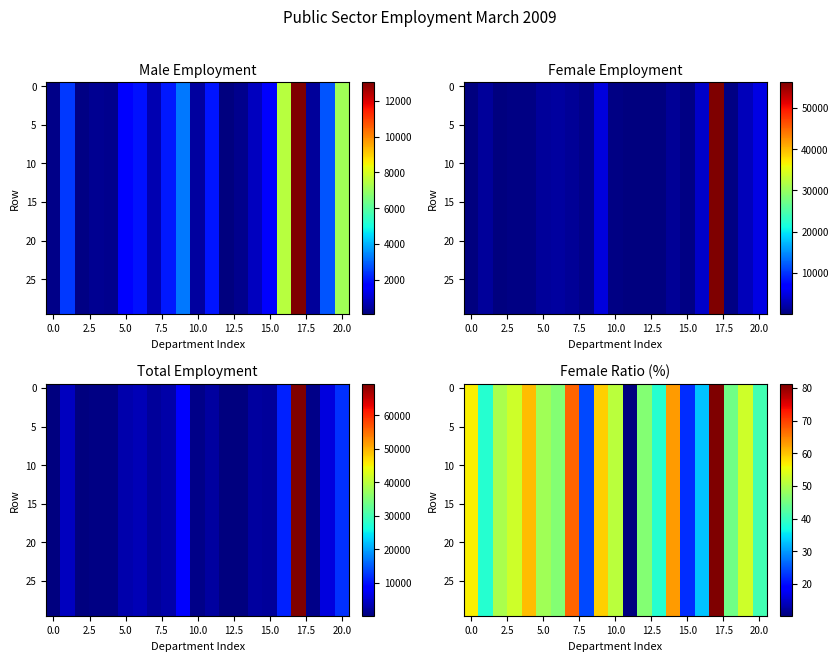

At how many categories does at least one series exceed 76?

1